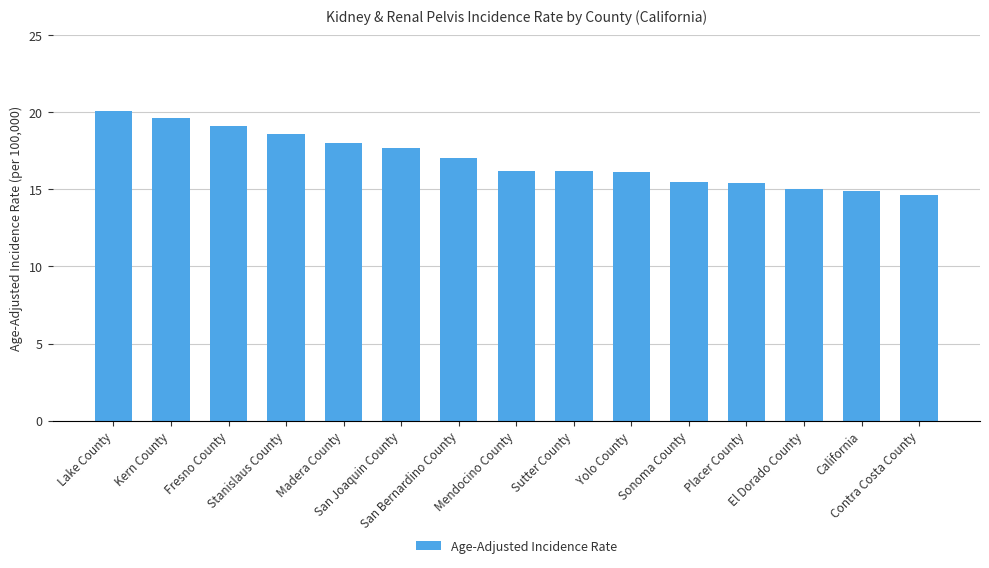

The chart shows a value of 25.4 at Stanislaus County. True or false?

False